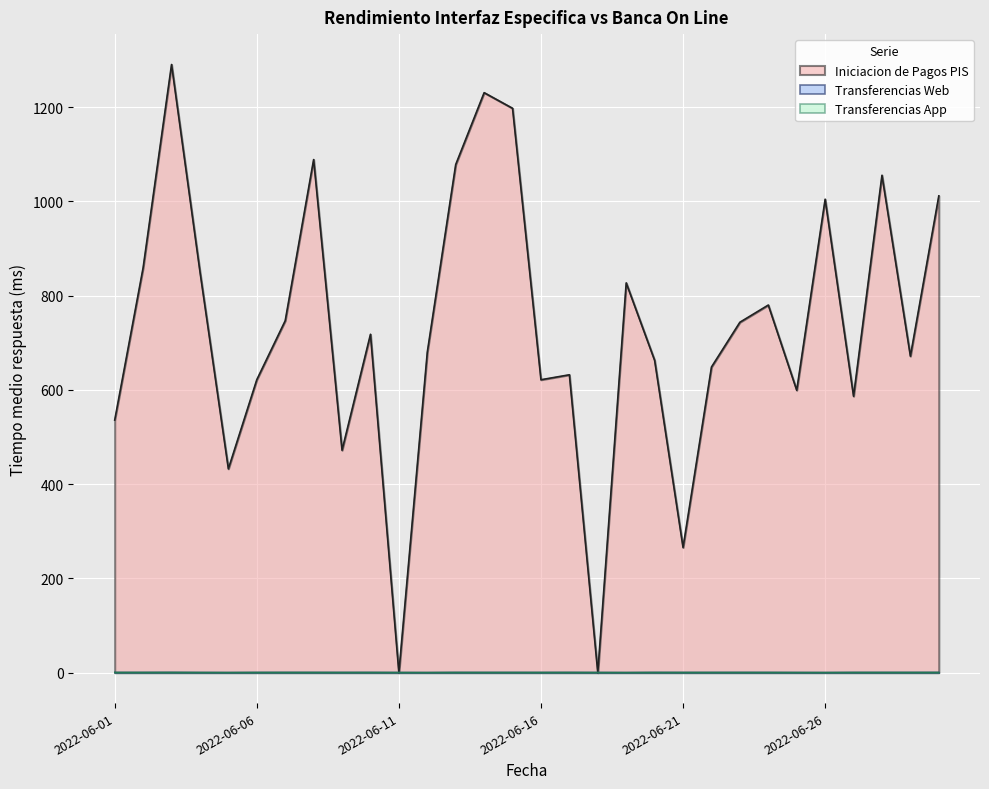

After their last crossing, which series has the higher values: Iniciacion de Pagos PIS or Transferencias App?

Iniciacion de Pagos PIS